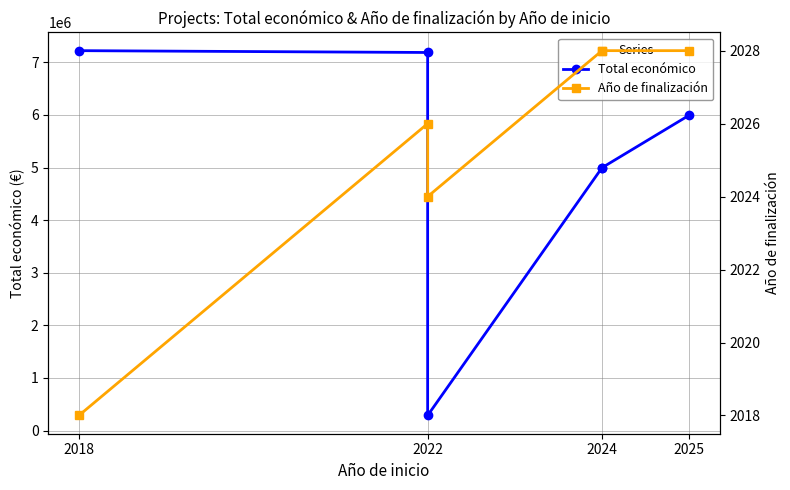

The Total económico series shows 4997361 at 2024. True or false?

True